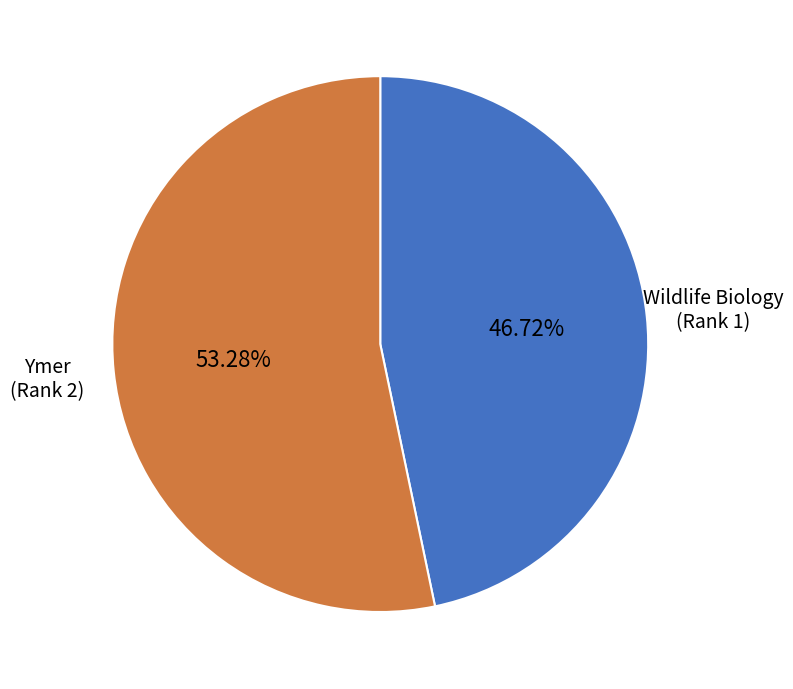

Does Wildlife Biology (Rank 1) represent more than half of the total?

No